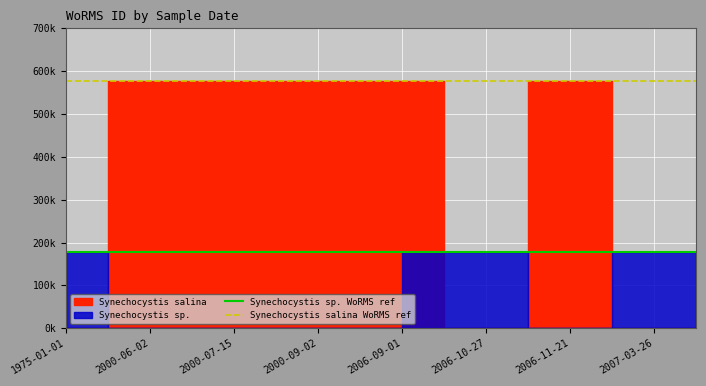

Which series has the largest total across all categories?

Synechocystis salina WoRMS ref